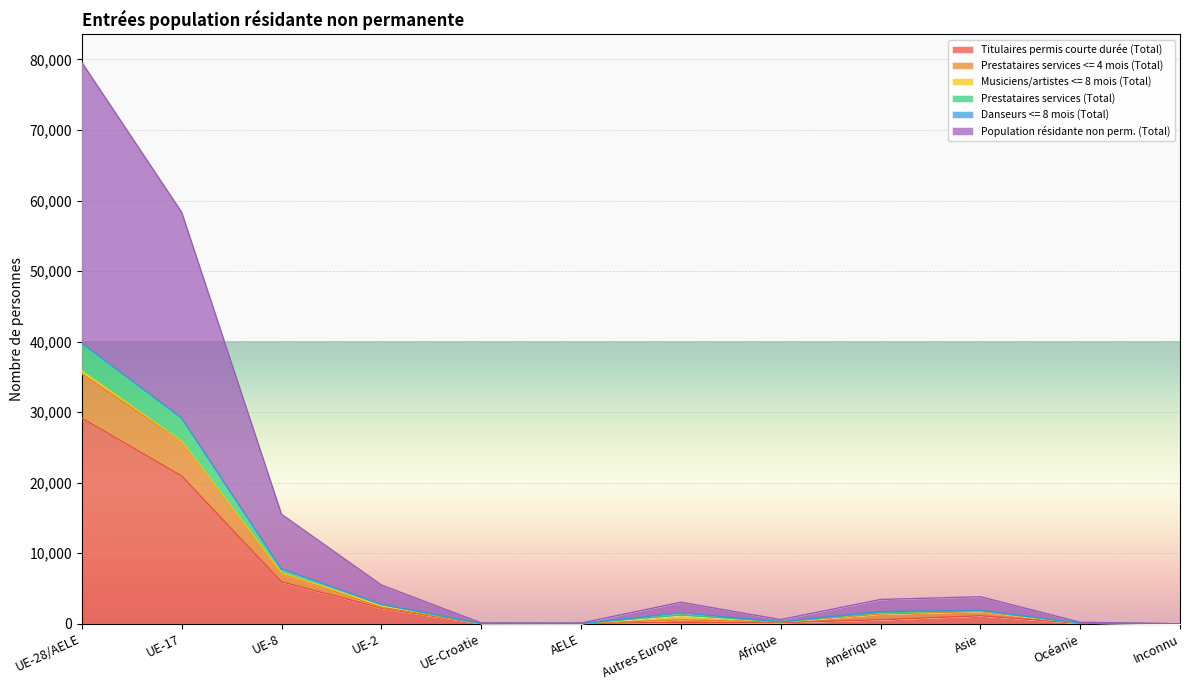

What value does the Prestataires services (Total) series have at UE-Croatie?

58